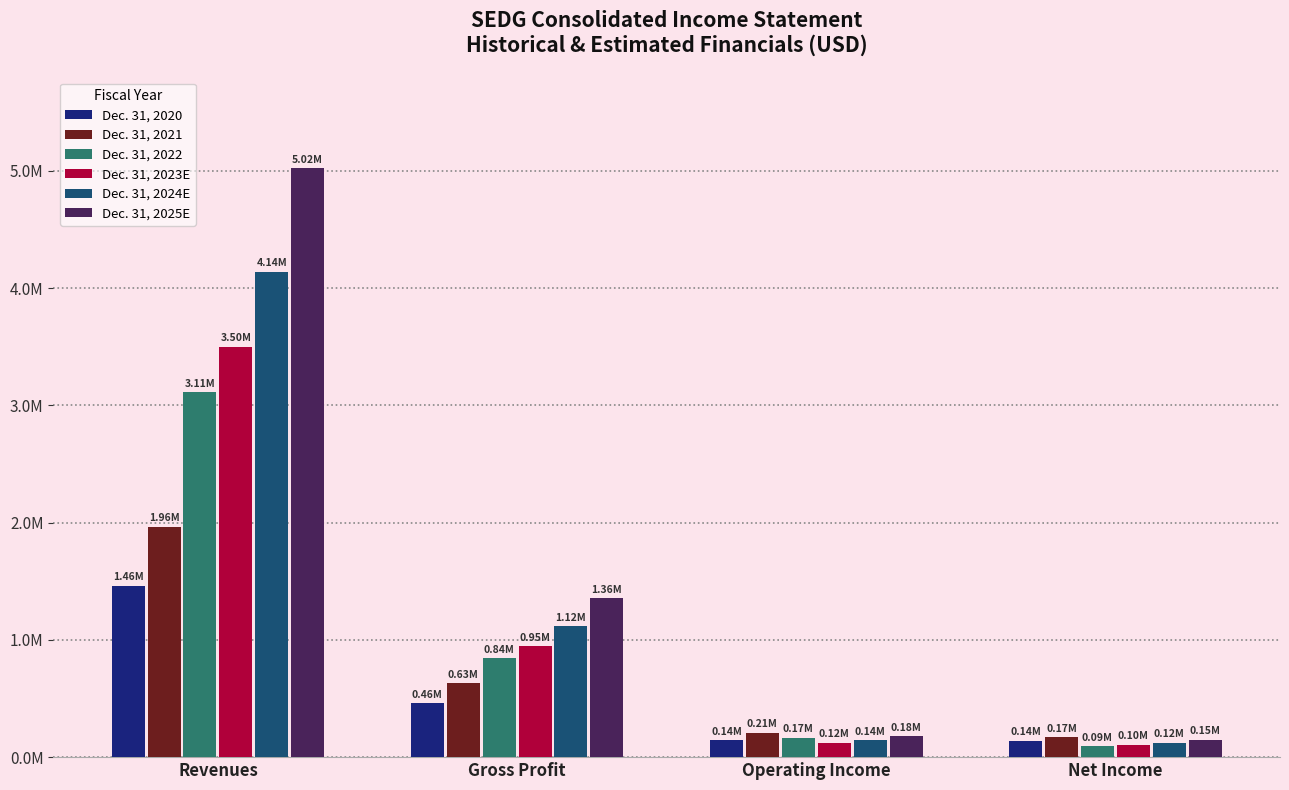

Which series changed the most between Revenues and Net Income?

Dec. 31, 2025E